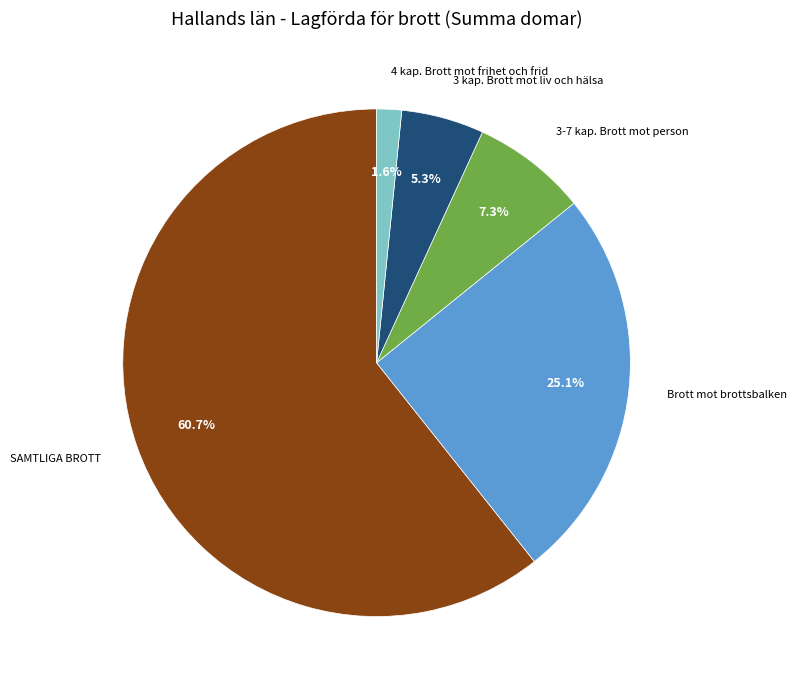

To the nearest percent, what percentage of the pie is Brott mot brottsbalken?

25%